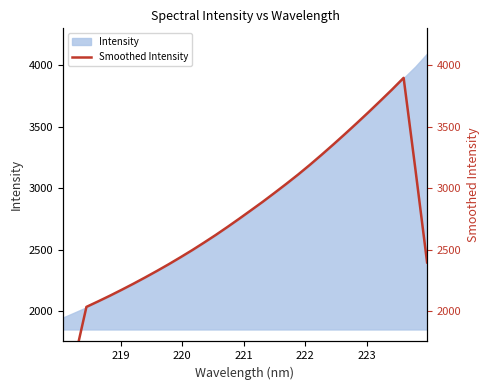

What is the sum of all values?

88122.6